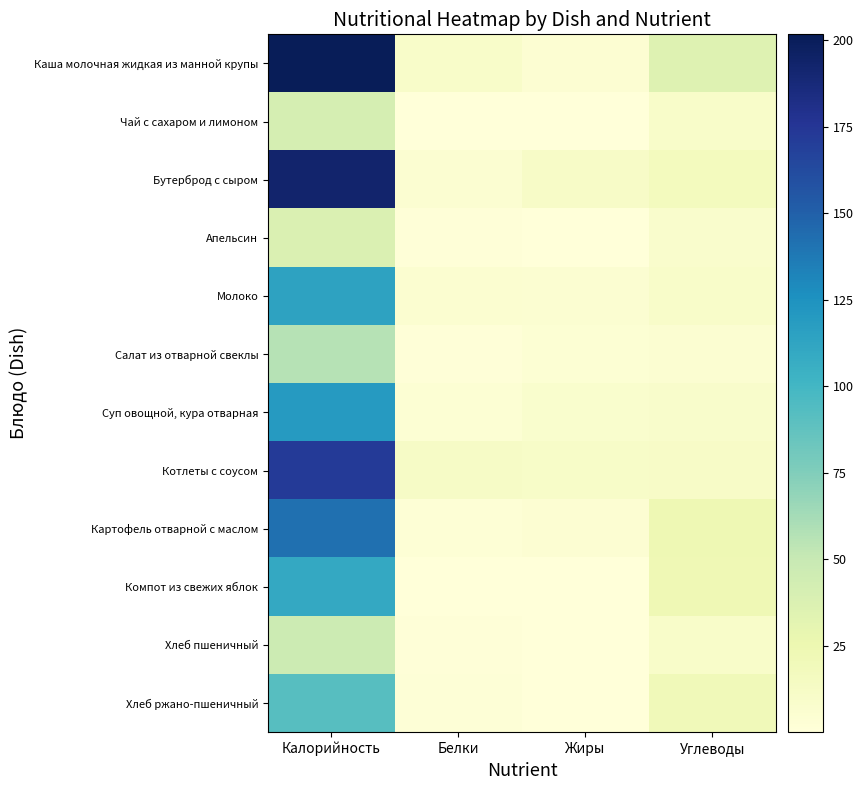

Count the number of data series in this chart.

12